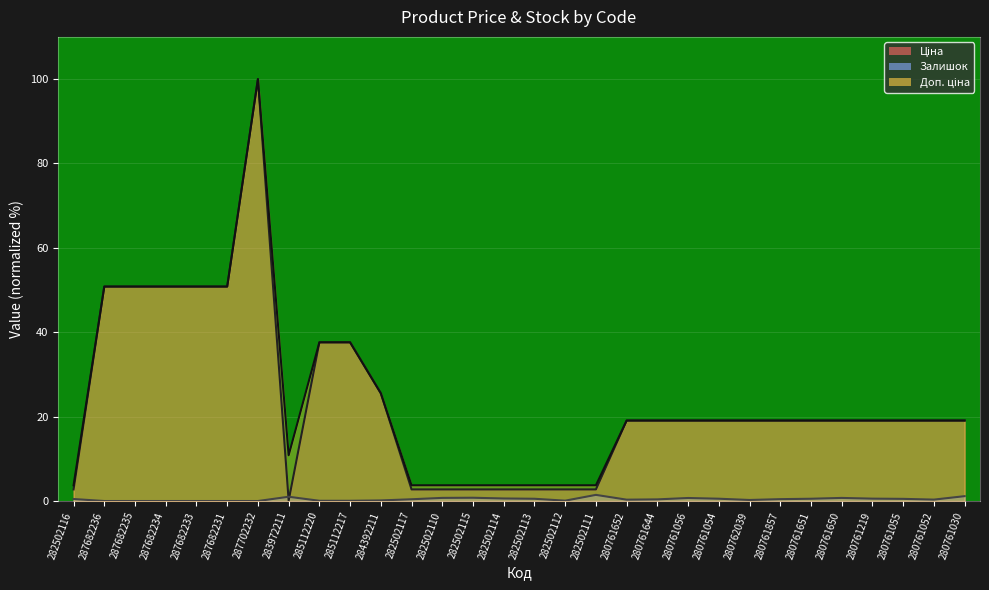

In Залишок, how many points are lower than both neighbors (excluding endpoints)?

4